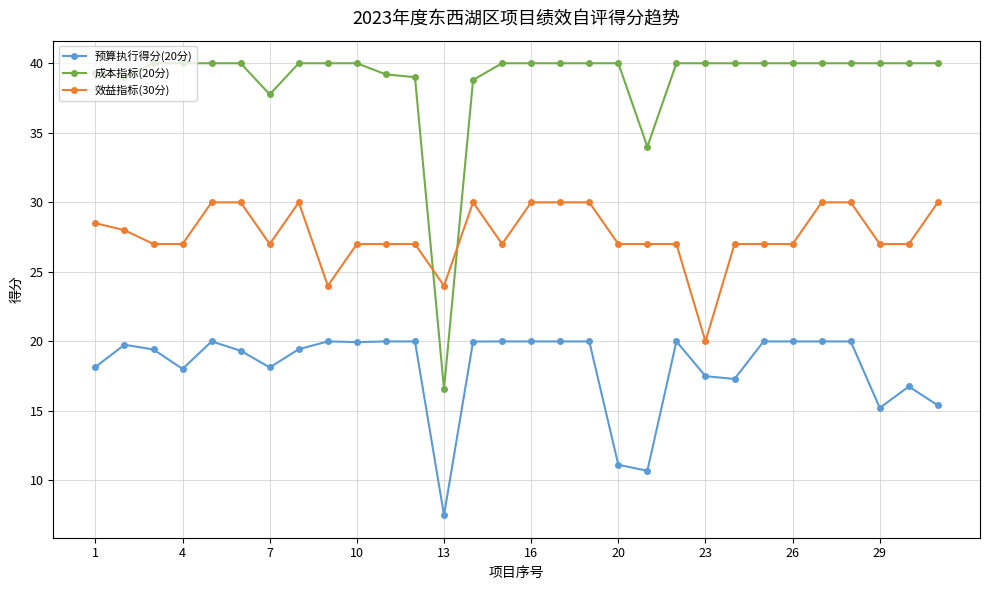

True or false: 效益指标(30分) and 预算执行得分(20分) intersect in this chart.

False